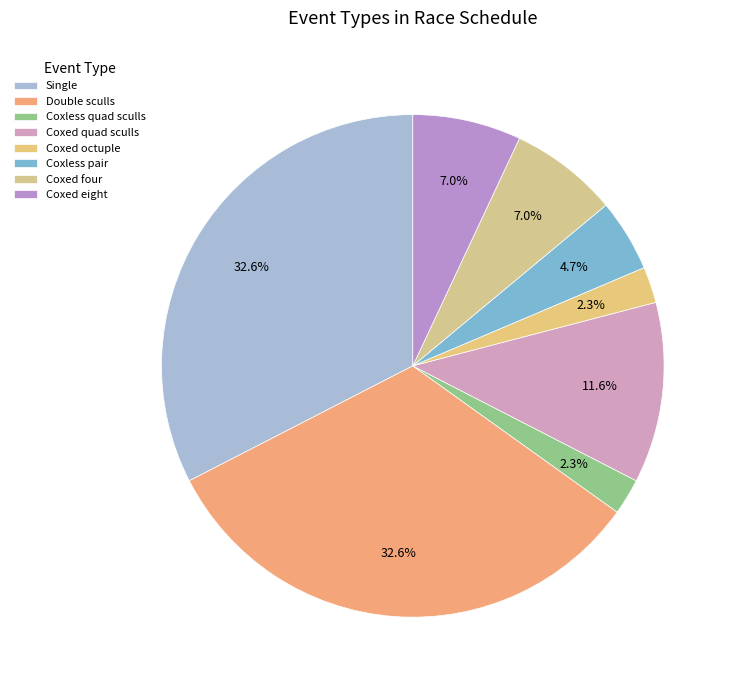

To the nearest percent, what is the difference between the largest and smallest slice percentages?

30%